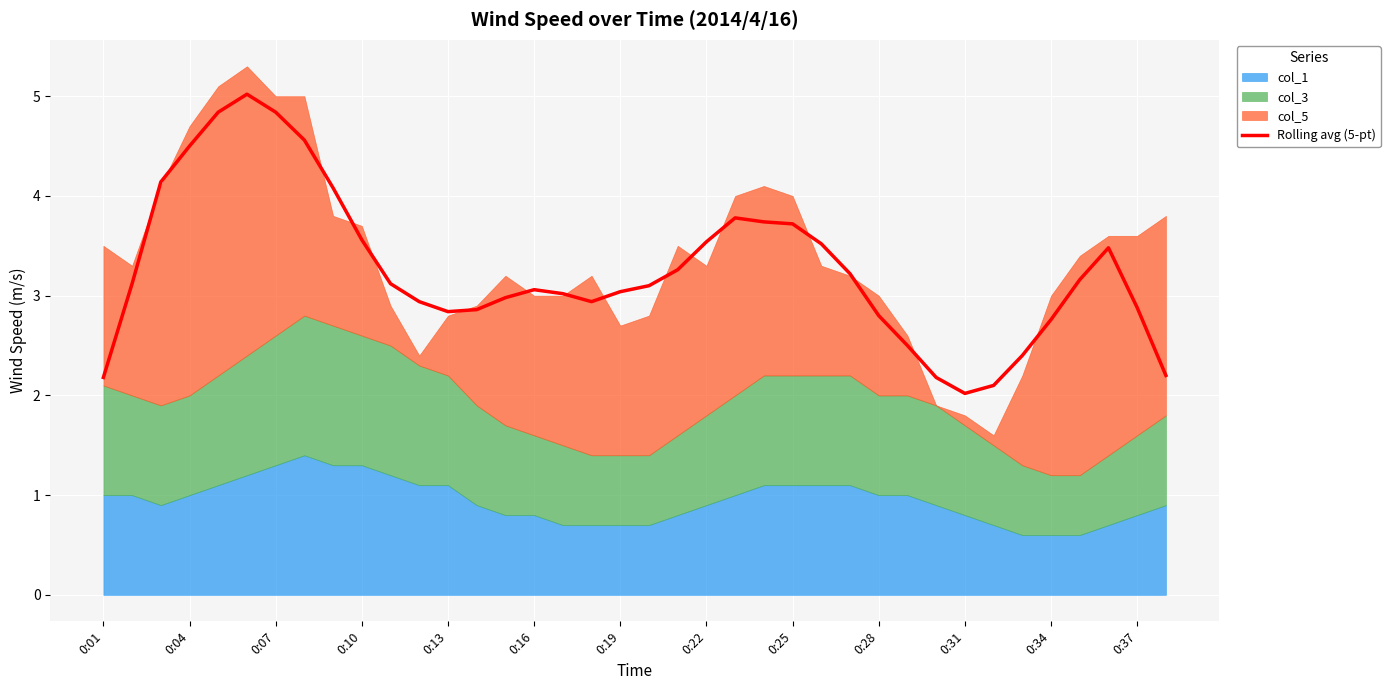

True or false: Rolling avg (5-pt) has a value of 4.8 at 0:07.

True